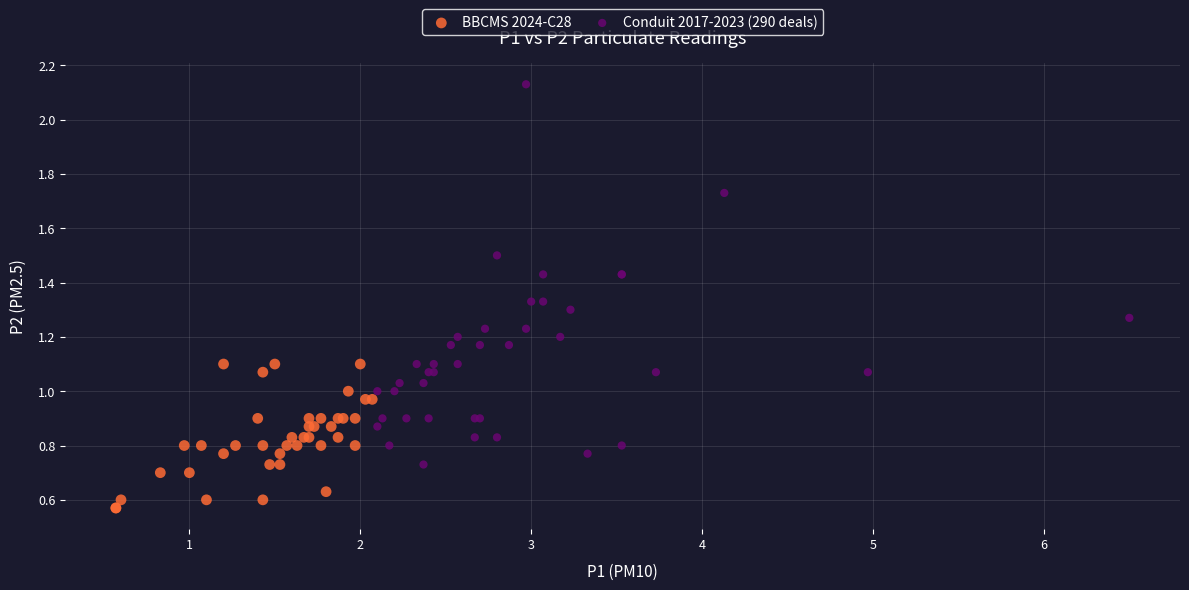

Which series has the widest spread of Y values?

Conduit 2017-2023 (290 deals)